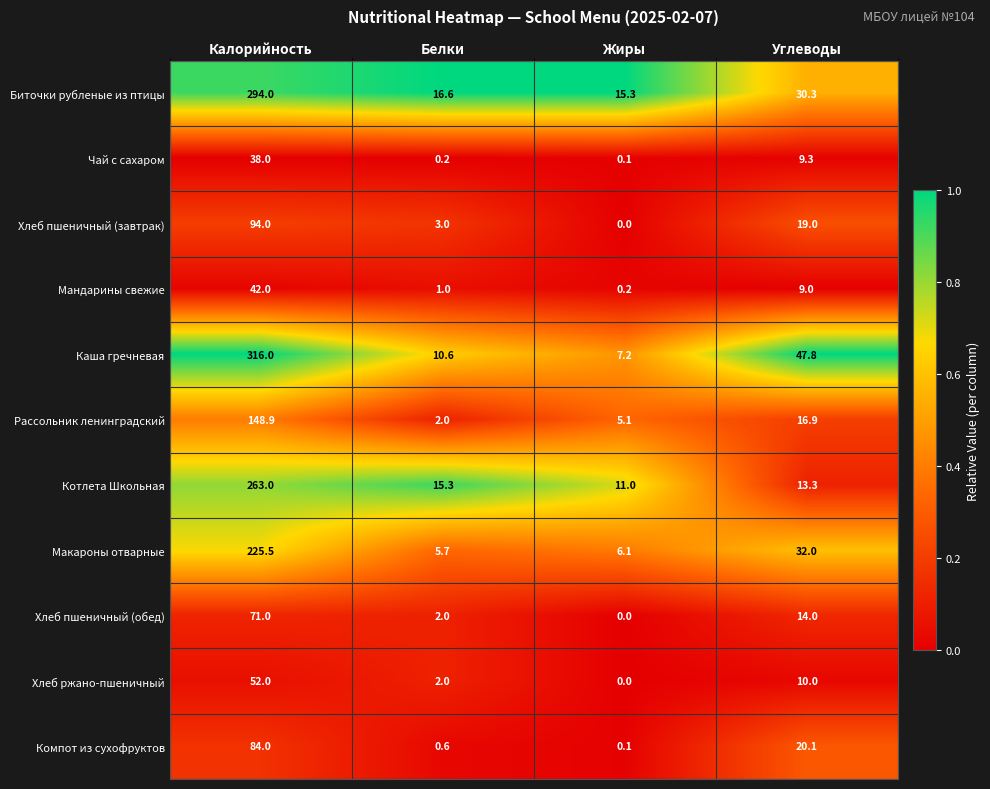

What is the sum of the Мандарины свежие values at Калорийность and Белки?

43.0